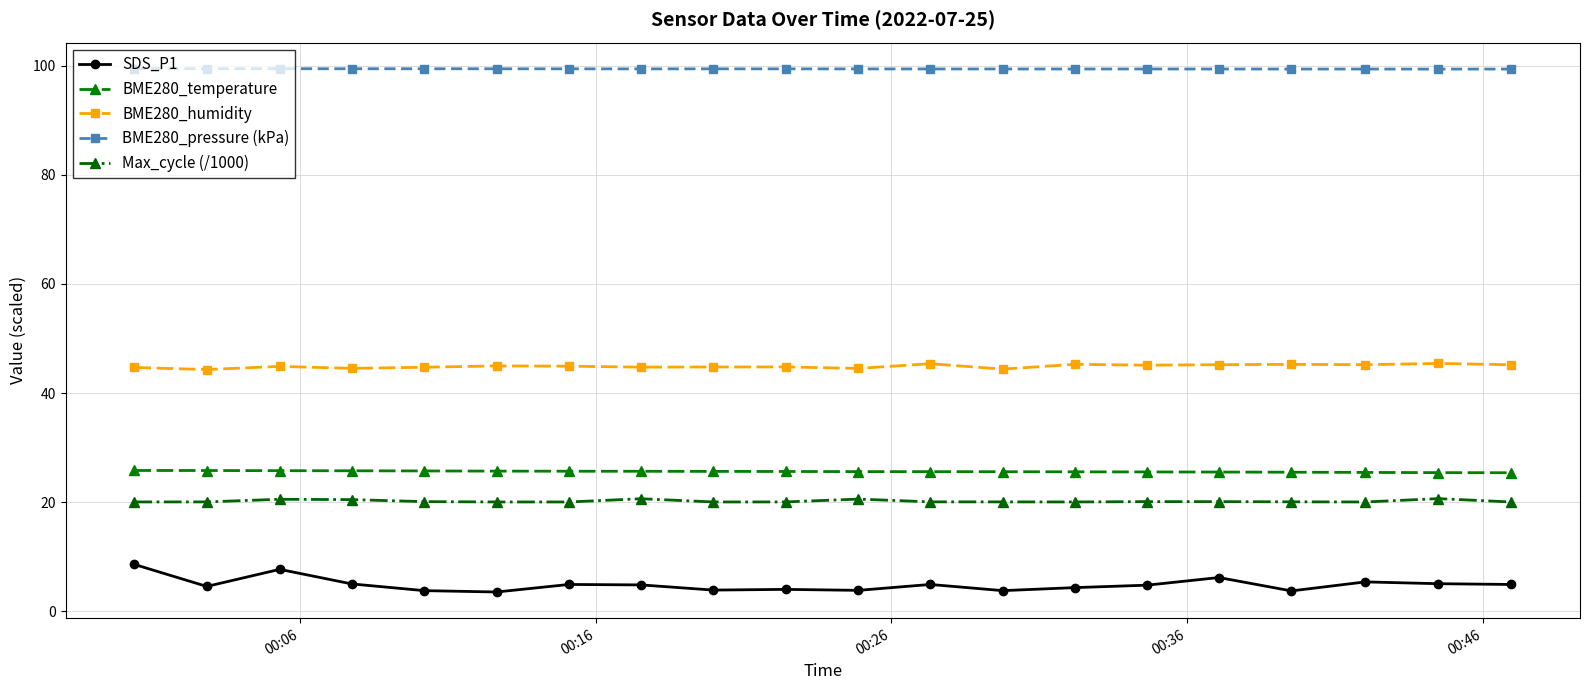

Which series has the widest spread of values?

SDS_P1